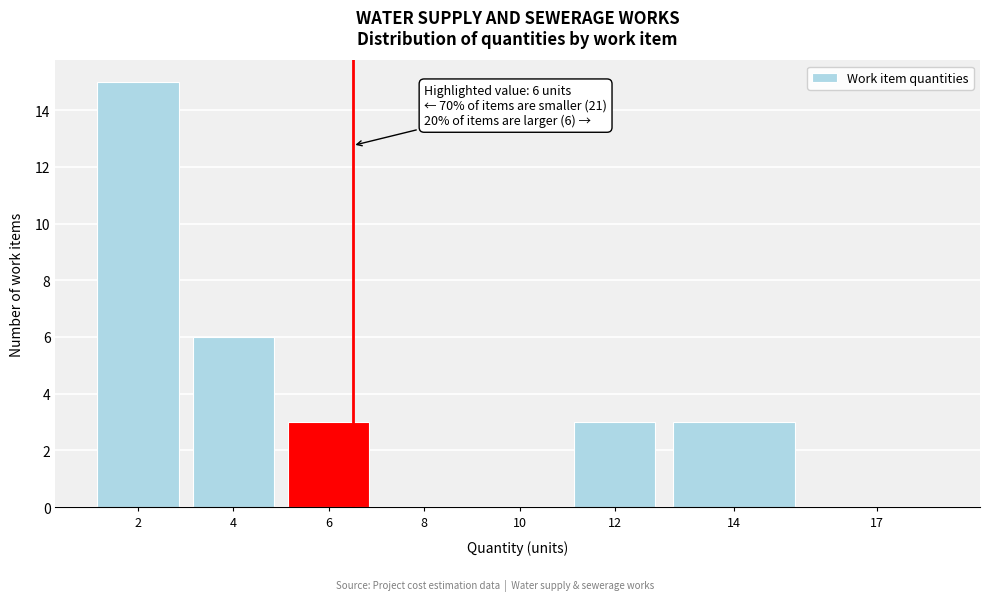

Reading left to right, what are all the values shown in this chart?

2=15	4=6	6=3	8=0	10=0	12=3	14=3	17=0